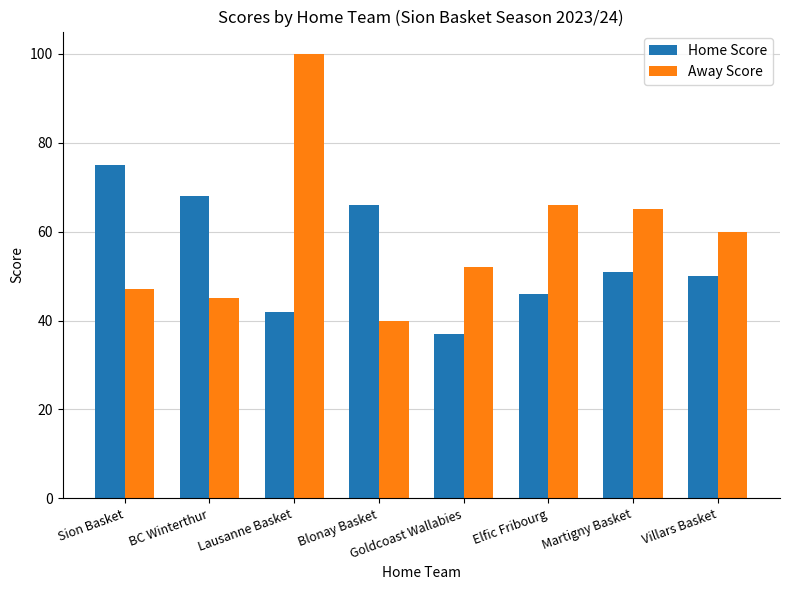

What is the label of the 4th bar from the right?

Goldcoast Wallabies